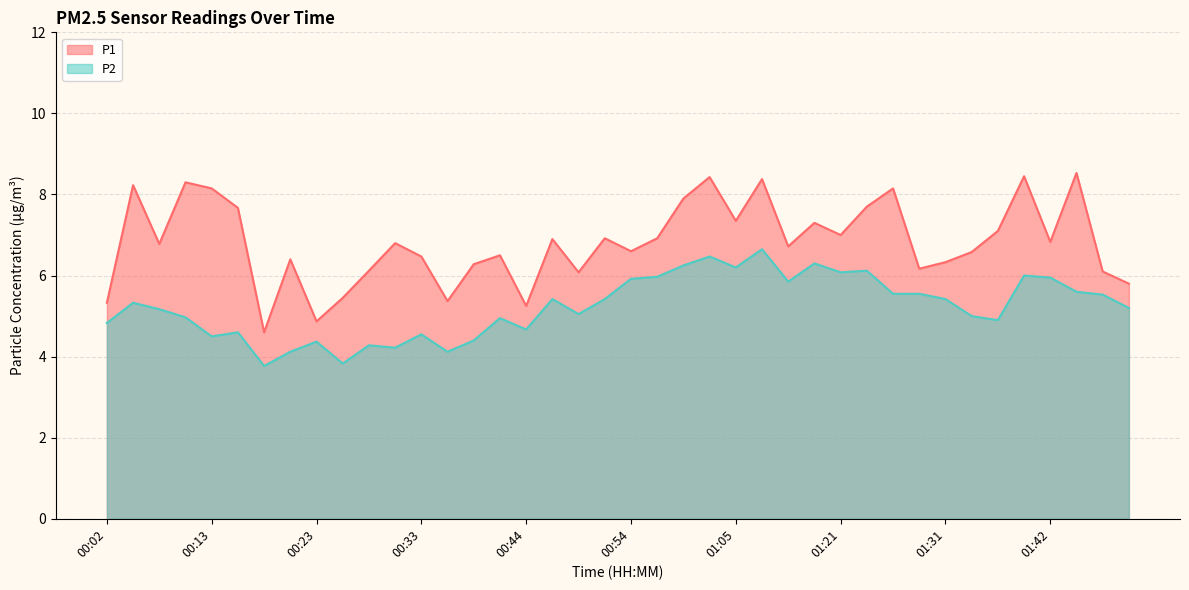

Which category has the lowest value across all series?

00:18